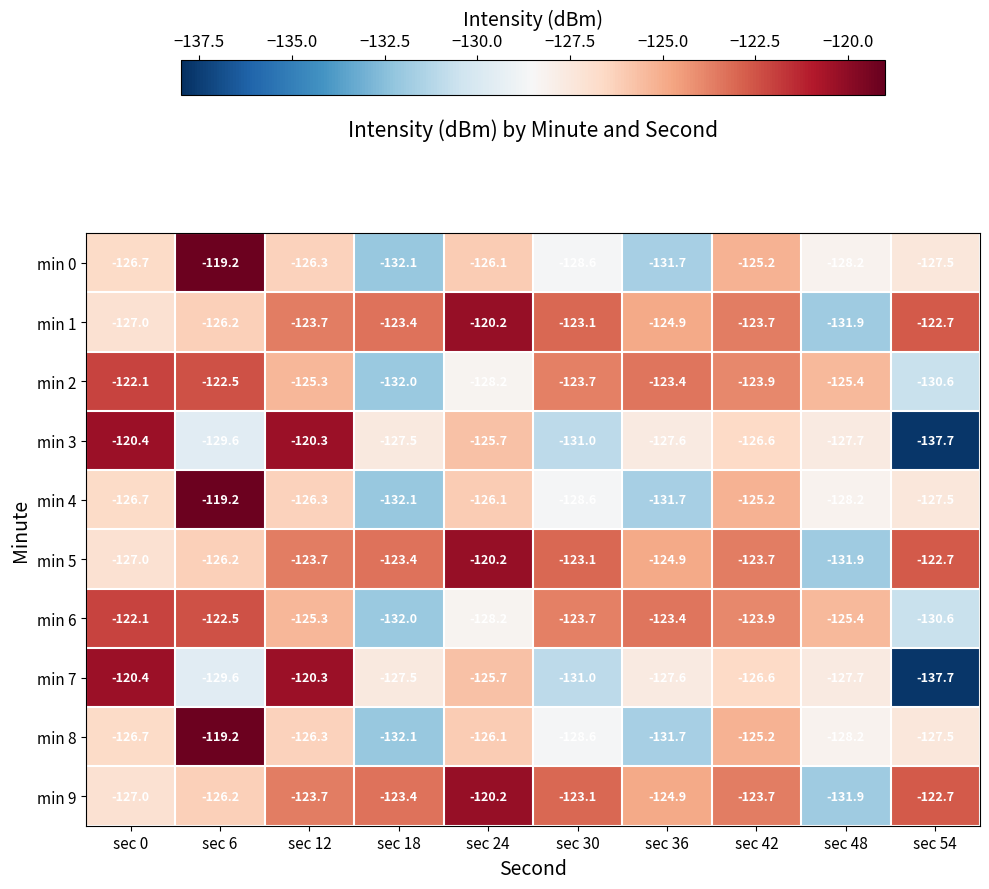

At which category does the chart reach its minimum across all series?

sec 54